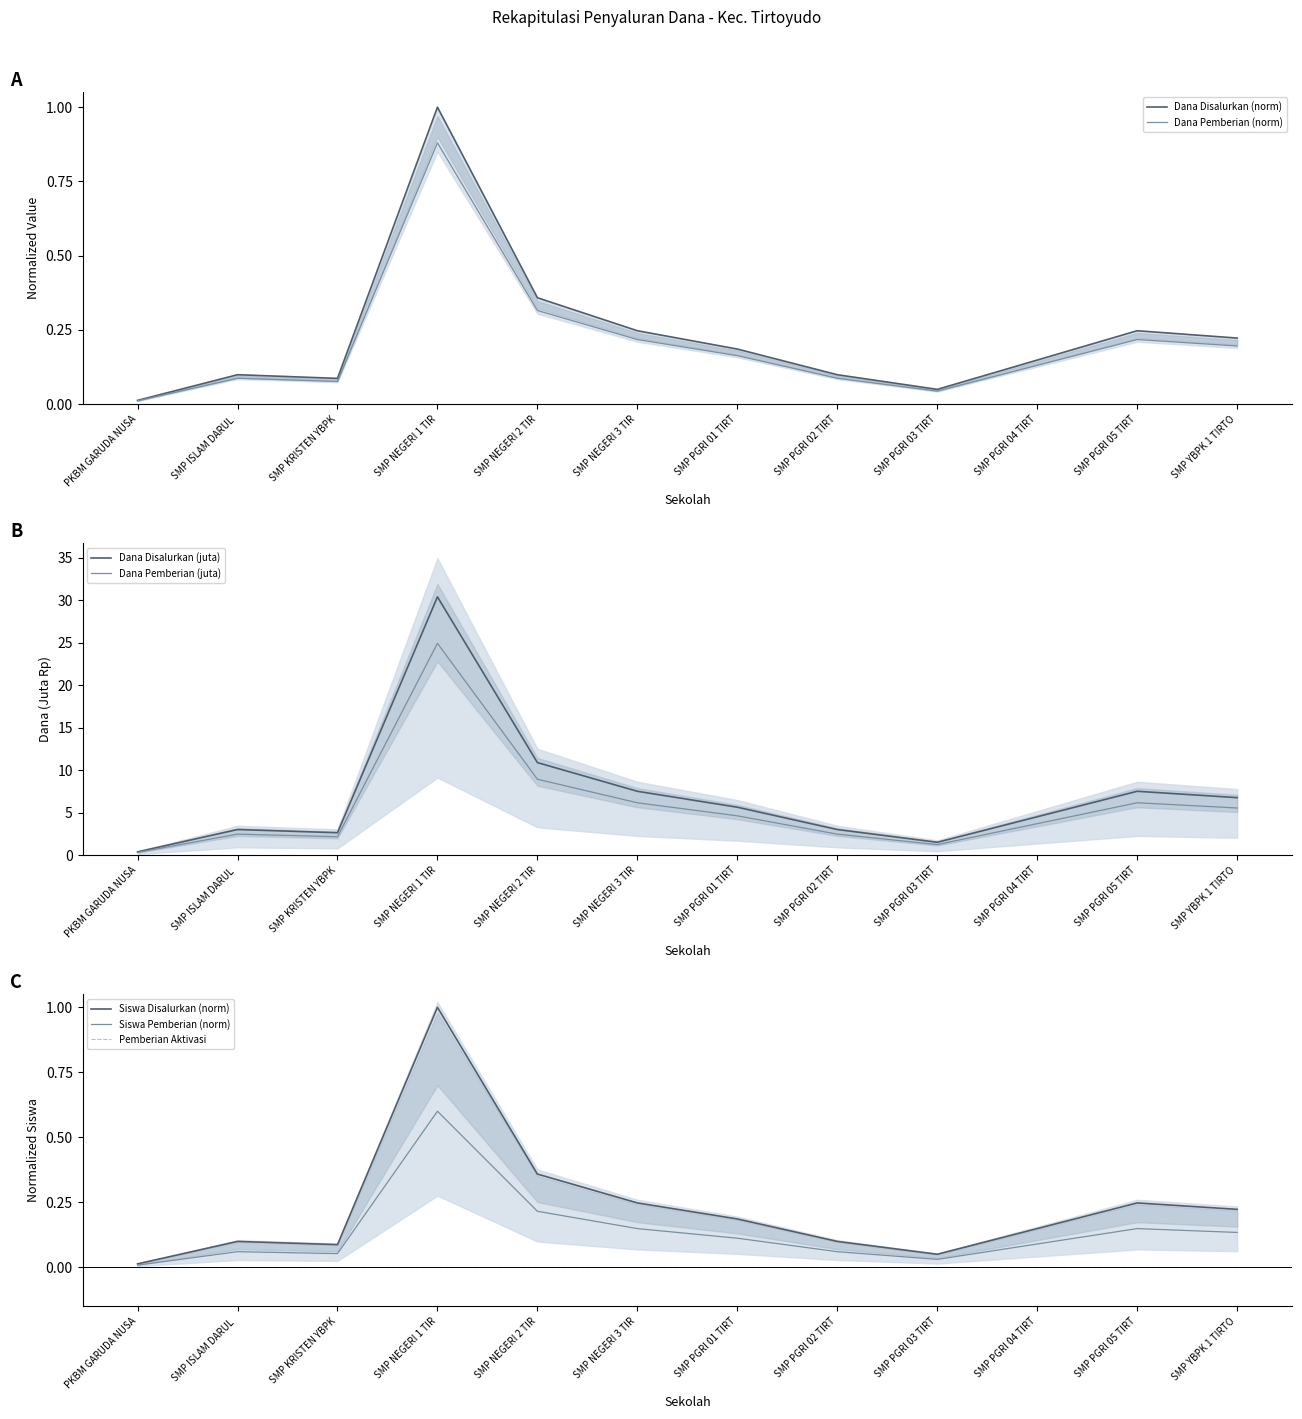

How many interior local valleys does the Siswa Pemberian series have?

2